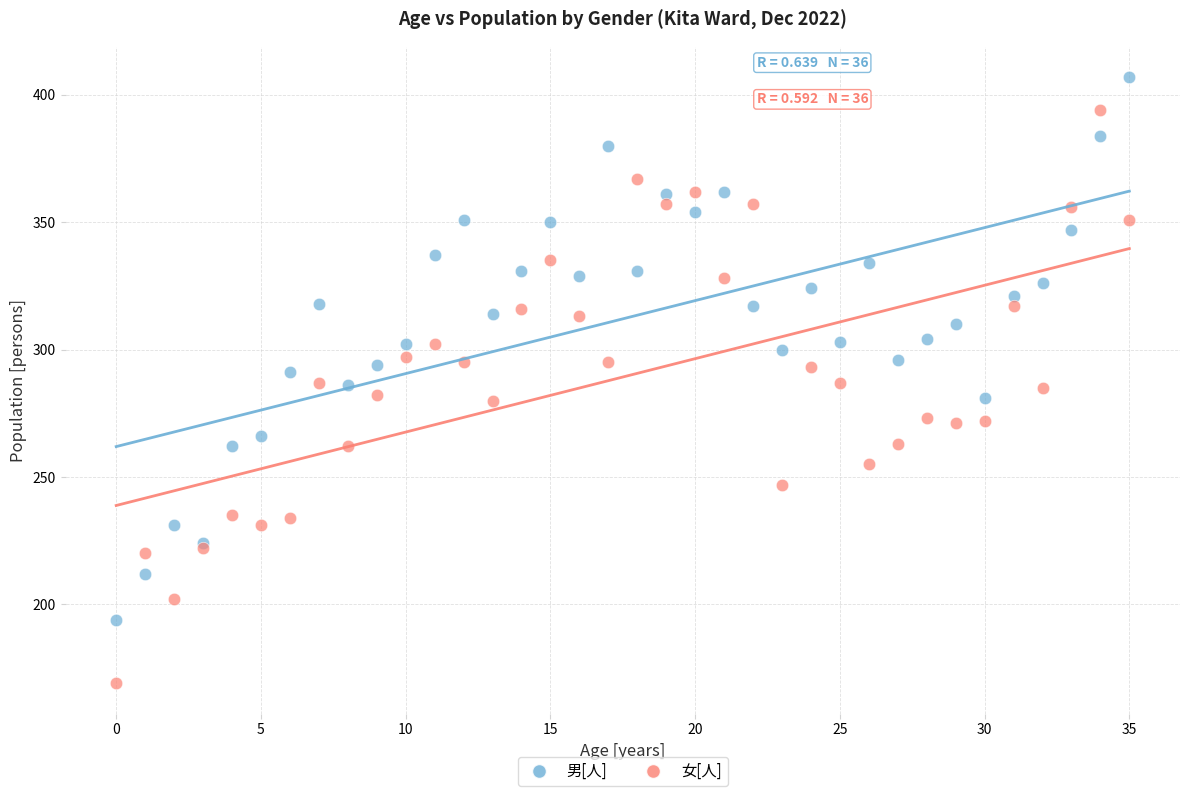

What are all the series names shown in the legend?

男[人], 女[人]